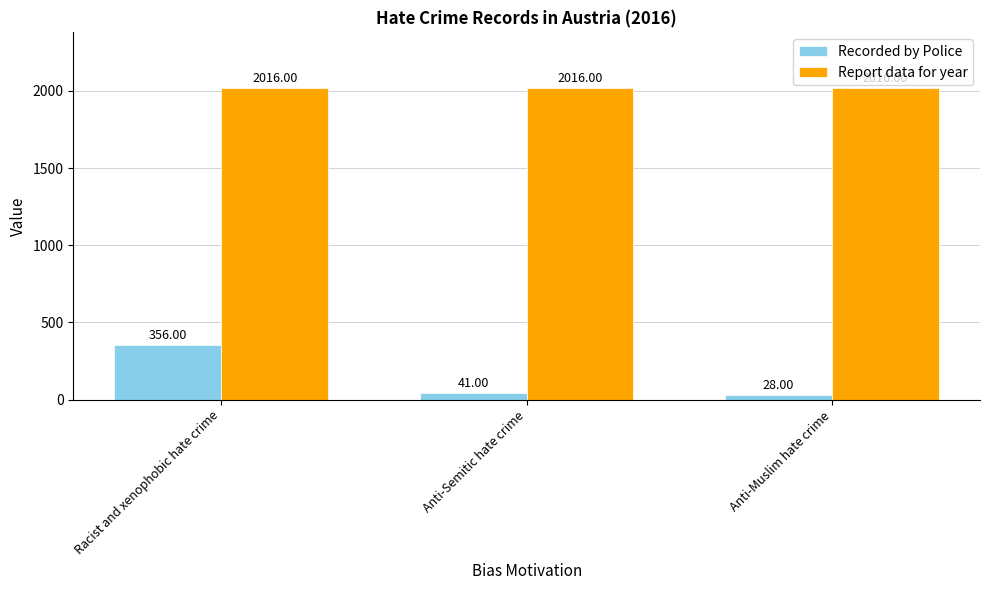

What is the difference between the maximum and second lowest values in the Recorded by Police series?

315